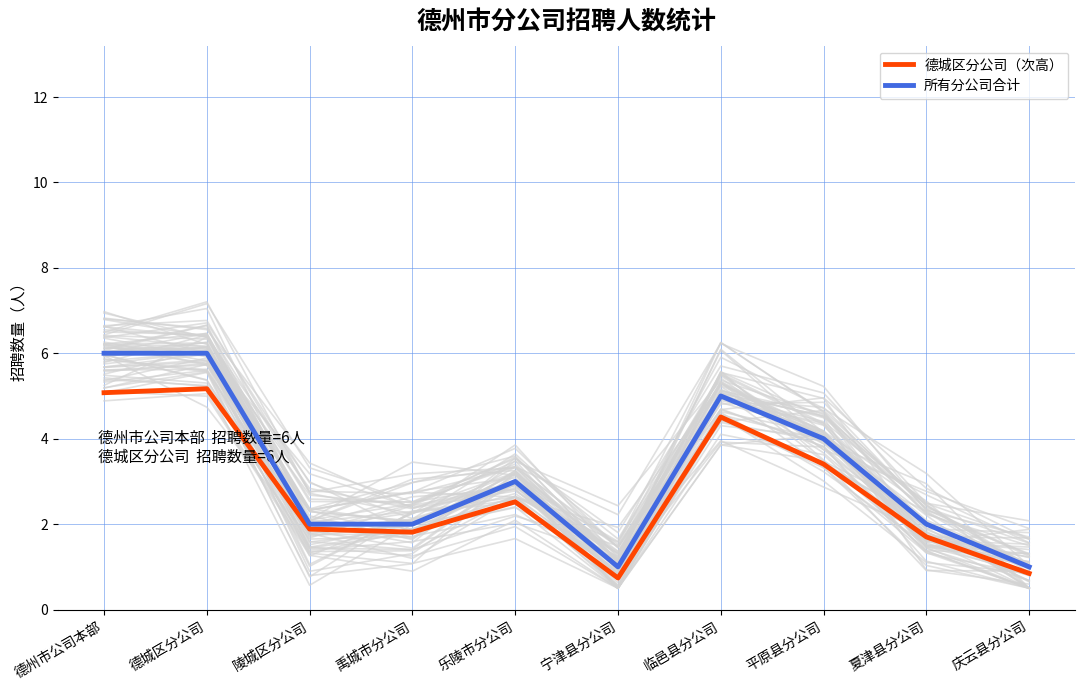

Count the 所有分公司合计 values in the range 2 to 5.

6